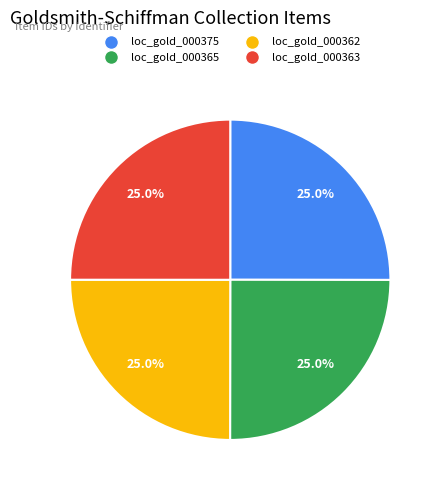

Is there a majority slice in this chart?

No